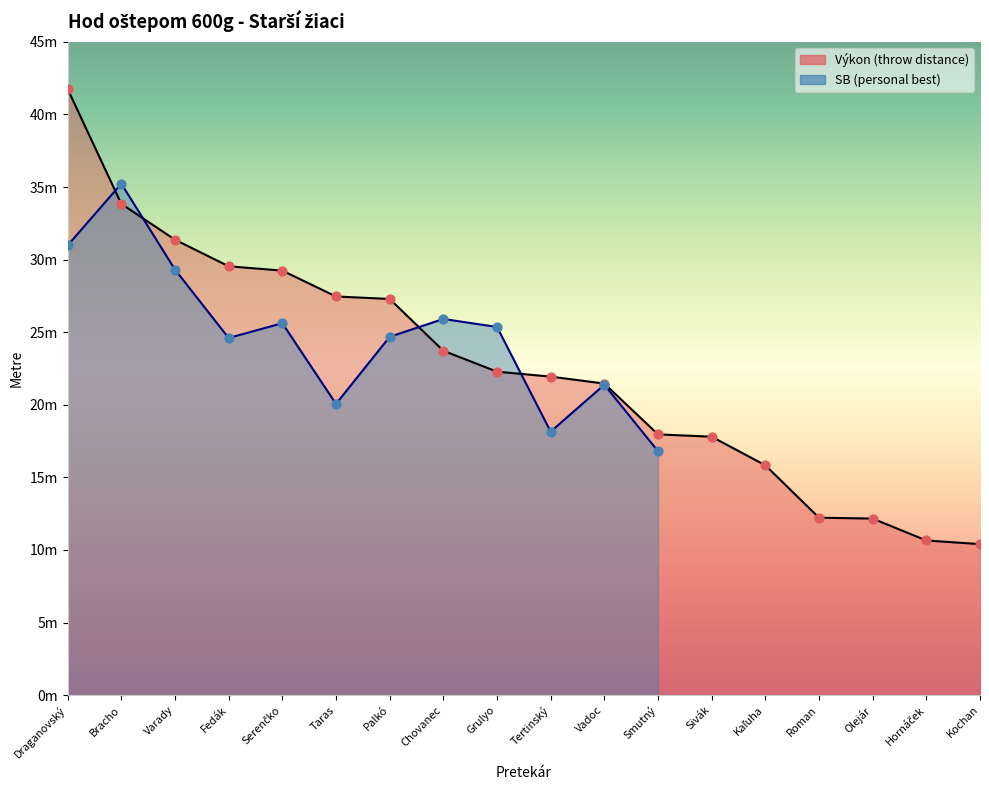

Between Taras and Sivák, which is larger?

Taras